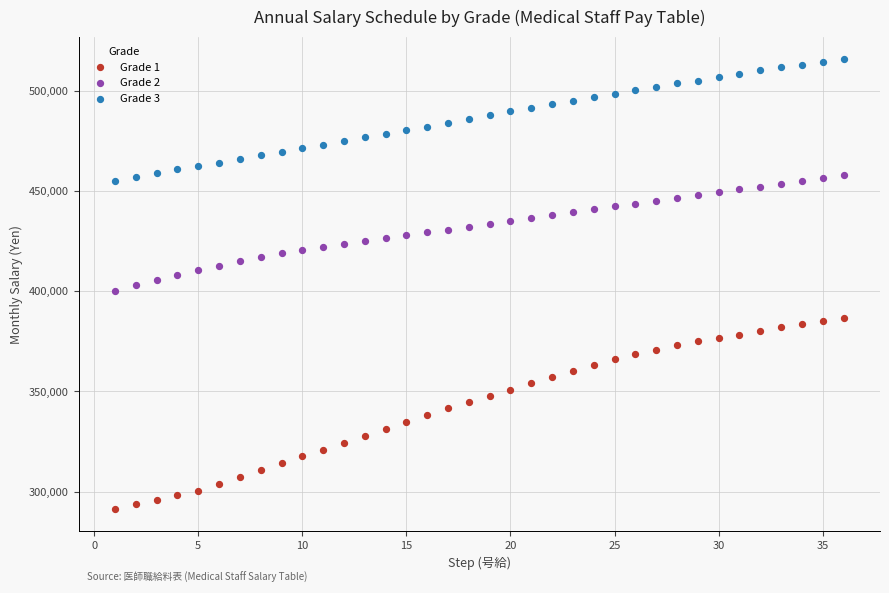

Which series contains the lowest Y value?

Grade 1